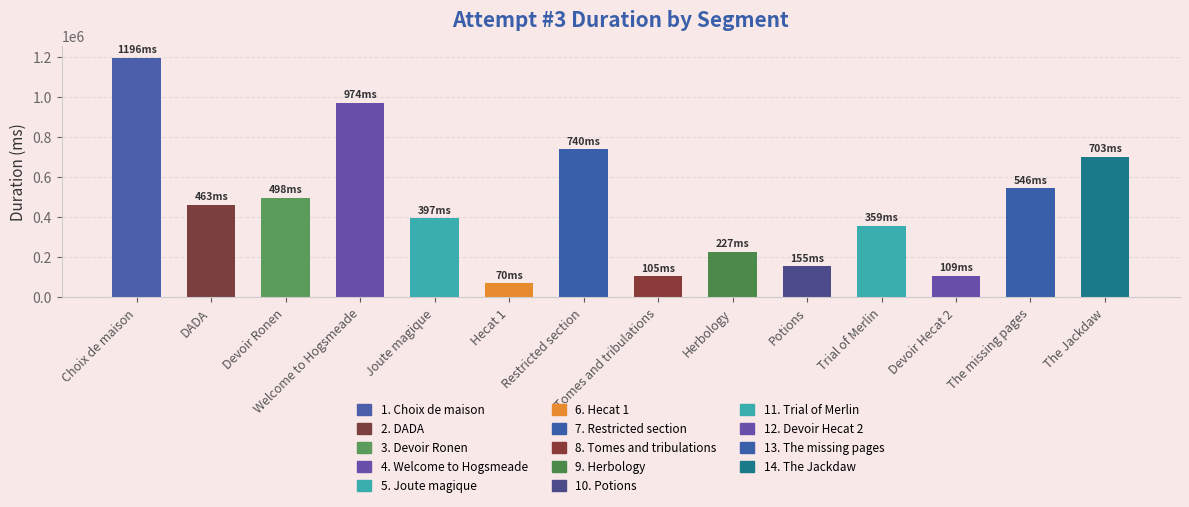

What is the change in value from DADA to Herbology?

-235778